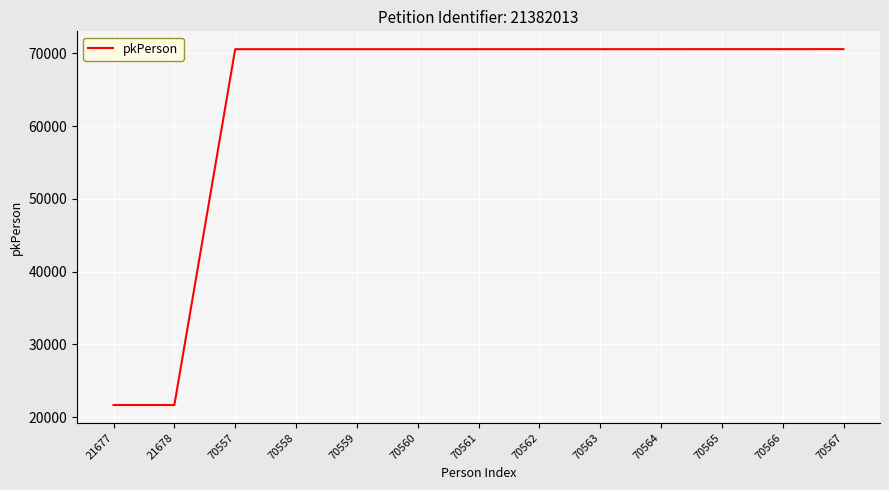

What is the ratio of the value at 70566 to the value at 70565?

1.0